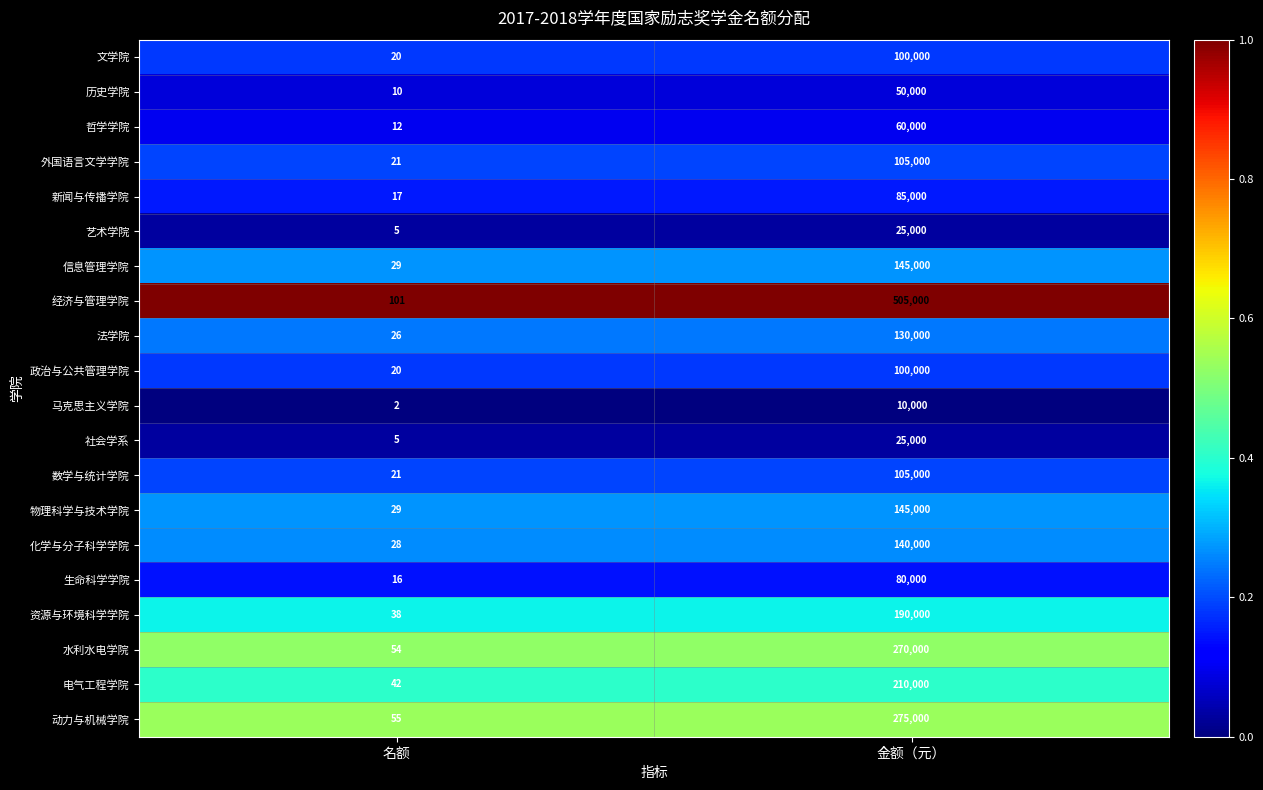

Which category has the lowest value across all series?

名额